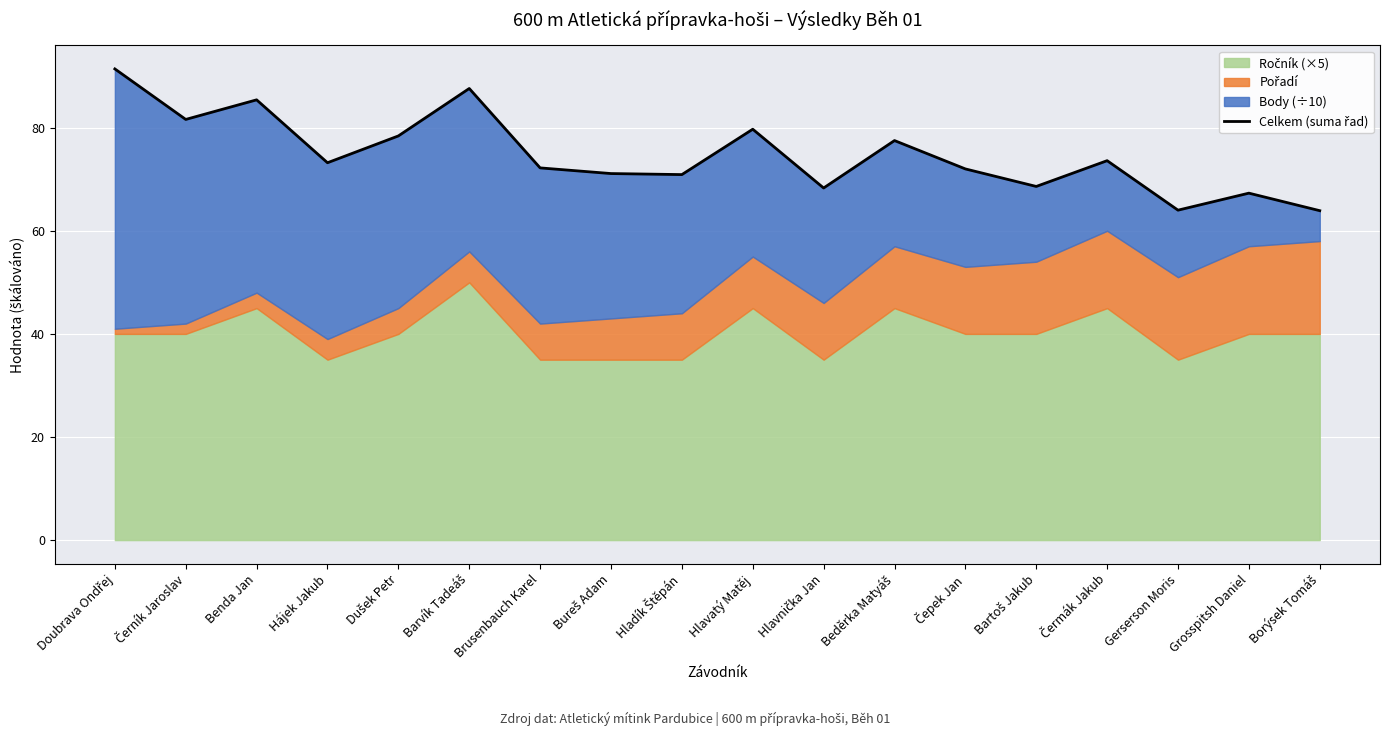

How many interior local valleys (lower than both neighbors) does the data have?

6